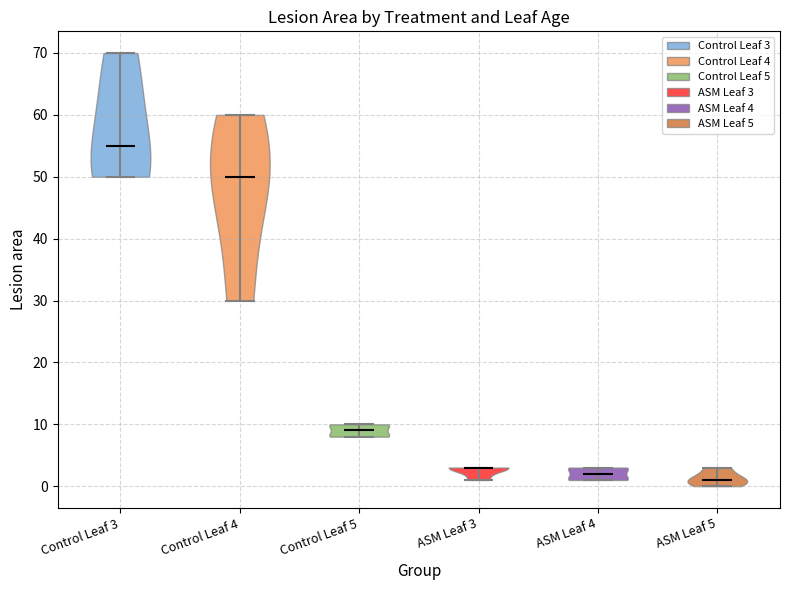

Reading left to right, read every violin against the y-axis: where its median line is, and the lowest and highest points it reaches. The values are not printed on the chart, so give them approximately, as read against the axis.

Control Leaf 3: median line 55, lowest point 50, highest point 70
Control Leaf 4: median line 50, lowest point 30, highest point 60
Control Leaf 5: median line 9, lowest point 8, highest point 10
ASM Leaf 3: median line 3, lowest point 1, highest point 3
ASM Leaf 4: median line 2, lowest point 1, highest point 3
ASM Leaf 5: median line 1, lowest point 0, highest point 3